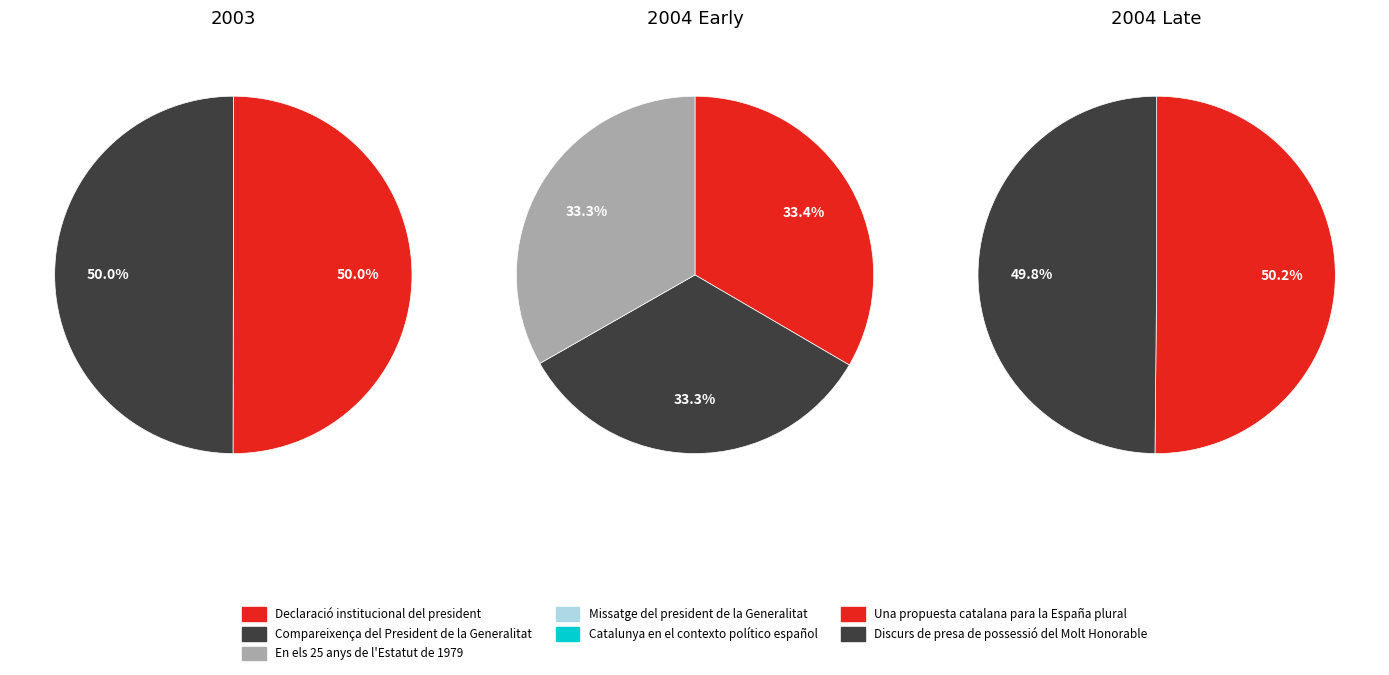

Which slice is the smallest?

Discurs de presa de possessió del Molt Honorable